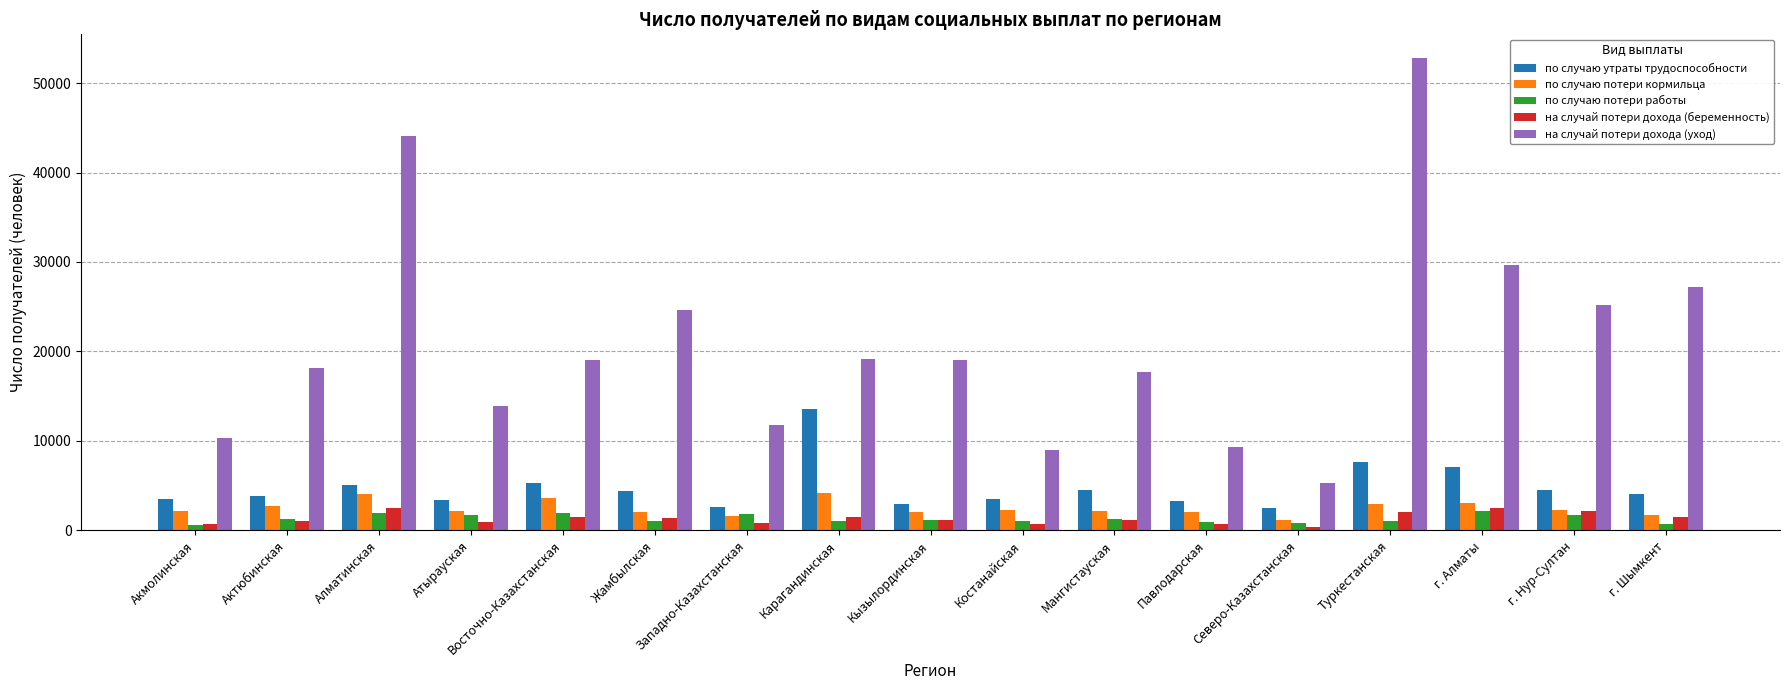

Is it true that на случай потери дохода (уход) equals 52810 at Туркестанская?

True